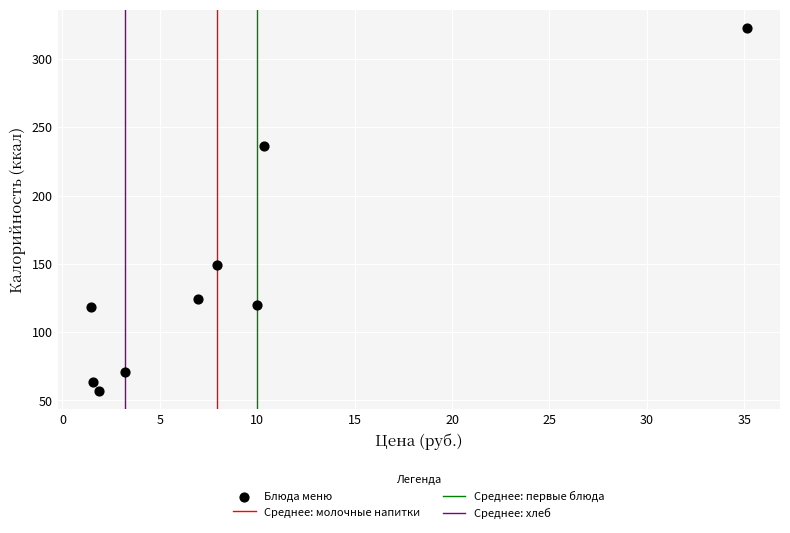

What is the average X value?

8.7